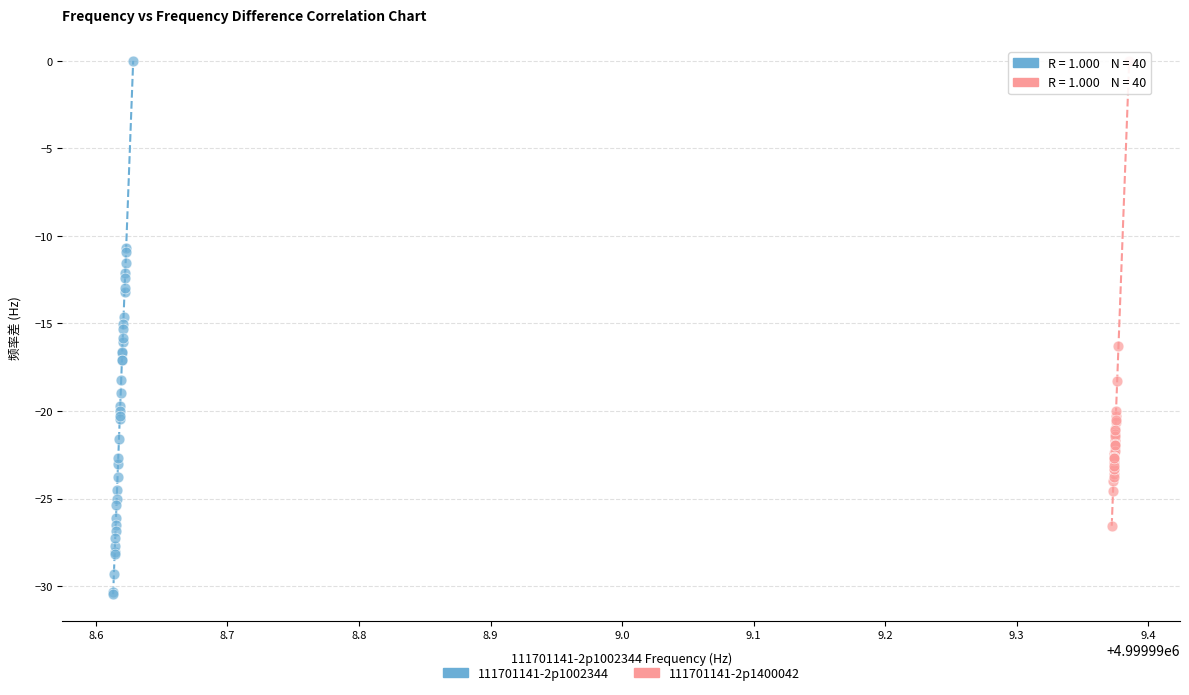

Which series has the widest spread of Y values?

111701141-2p1002344